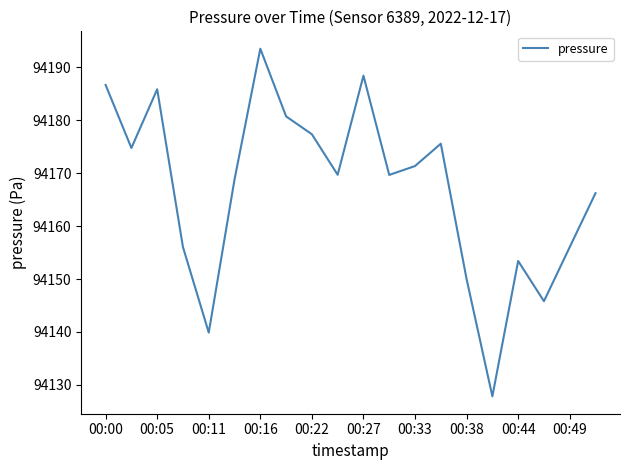

What is the greatest value displayed?

94193.5